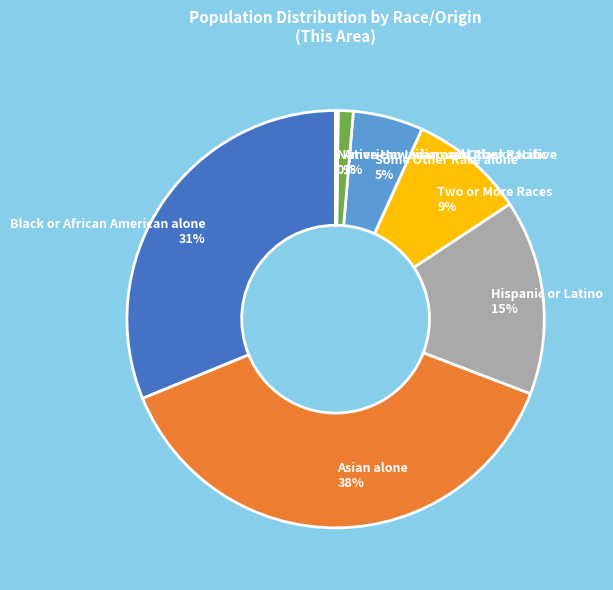

What is the largest slice in the pie chart?

Asian alone